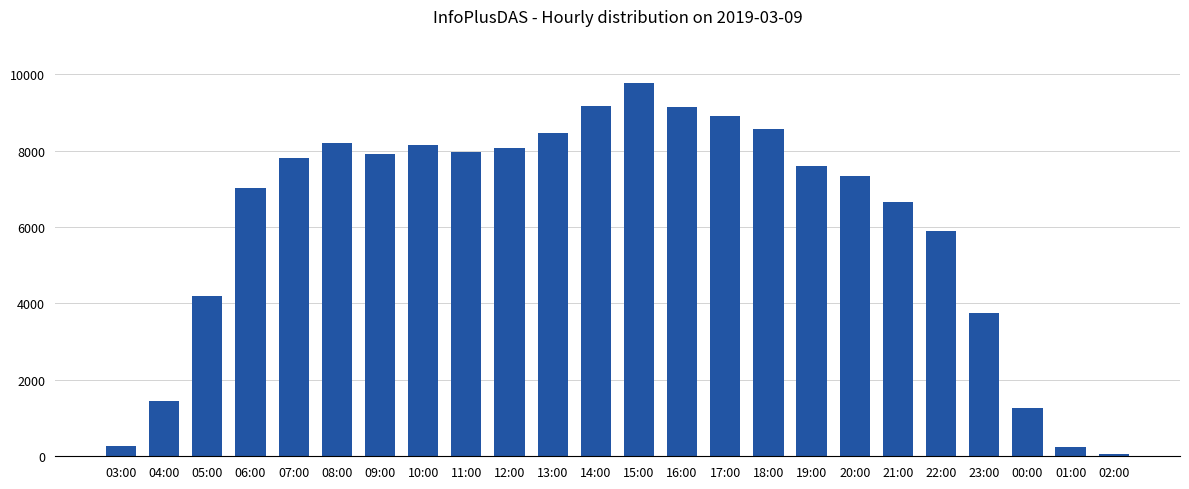

True or false: the data shows 1841 at 16:00.

False